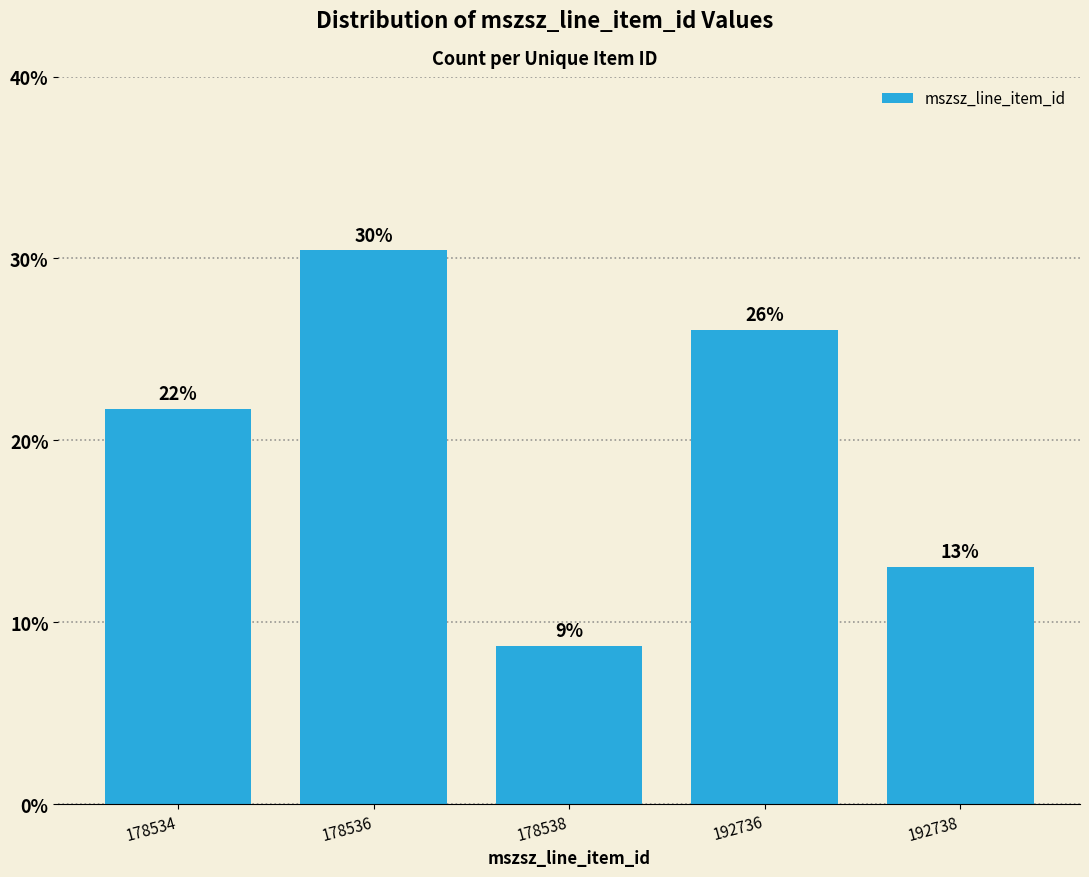

How many bars are there in total?

5